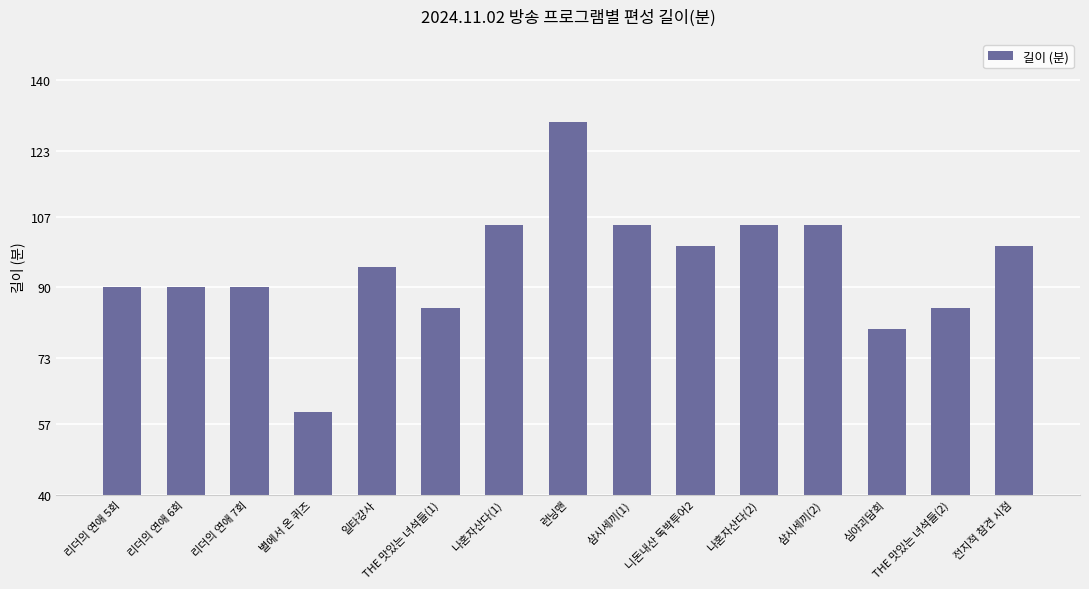

What is the value of the 15th bar from the left?

100